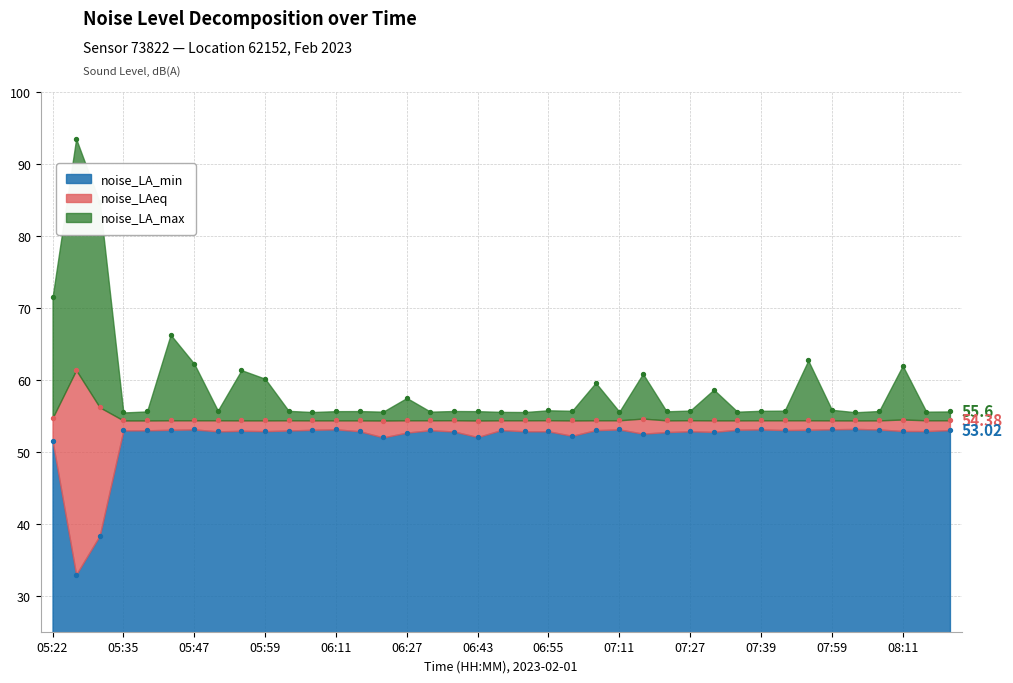

What is the total value across all series at 06:03?

163.0